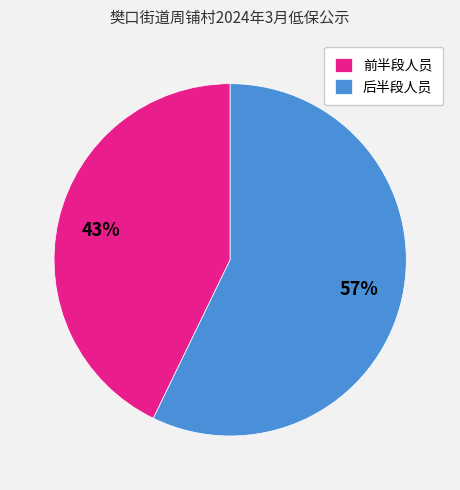

True or false: 前半段人员 accounts for 49% of the total.

False